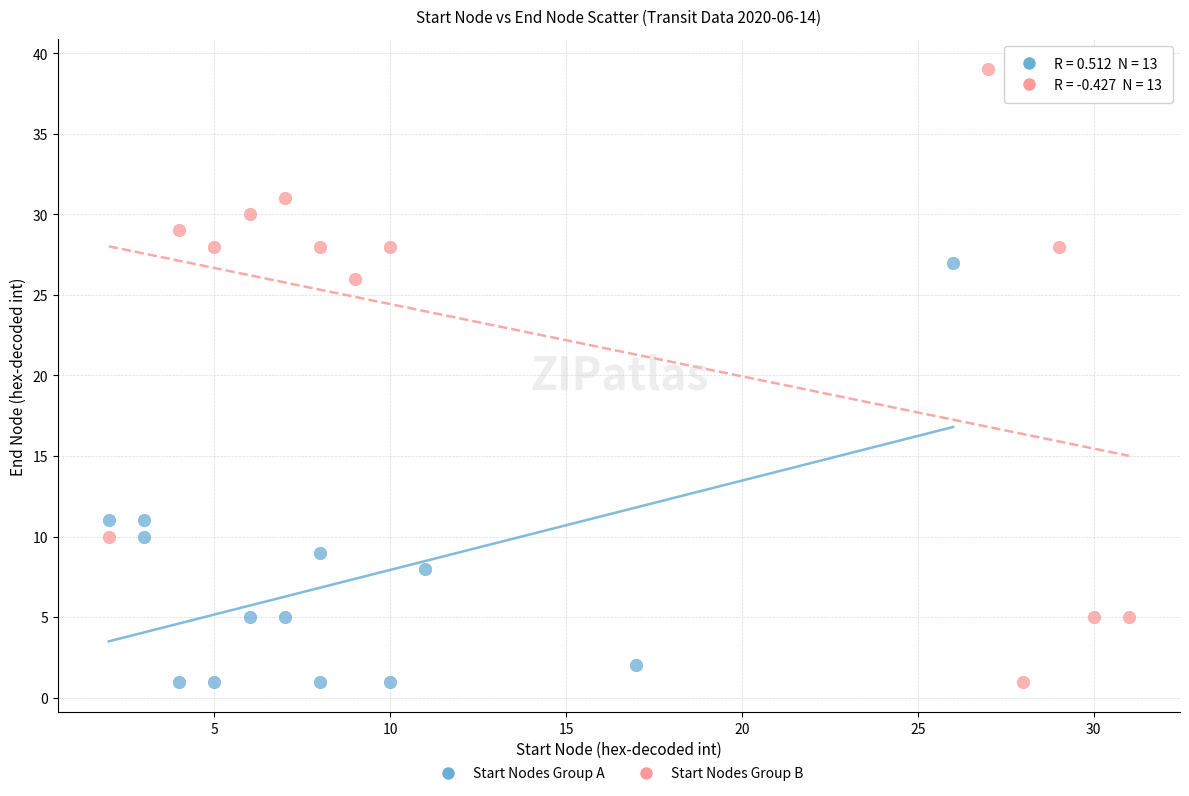

Which series has the widest spread of Y values?

Start Nodes Group B